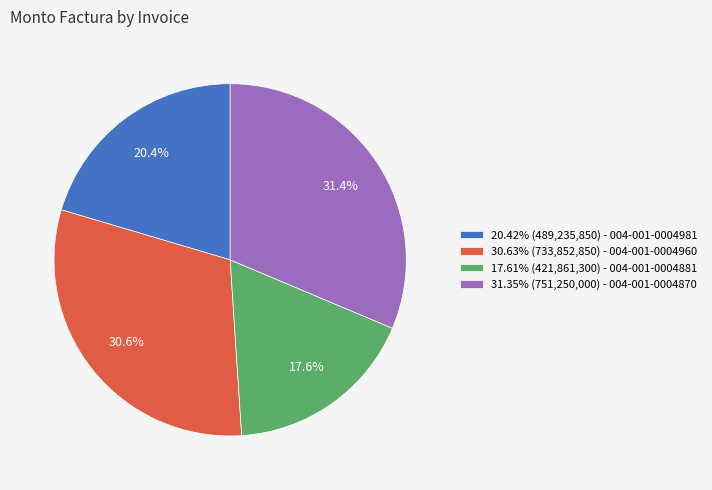

To the nearest percent, what is the average slice percentage?

25%